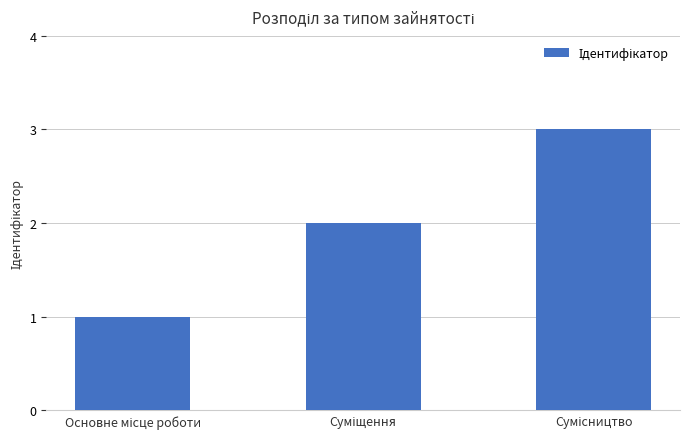

What is the sum of all values?

6